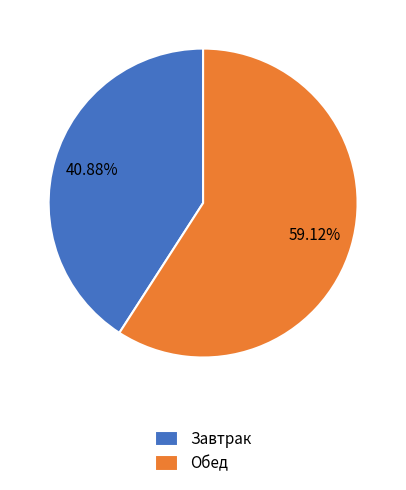

What is the smallest slice in the pie chart?

Завтрак